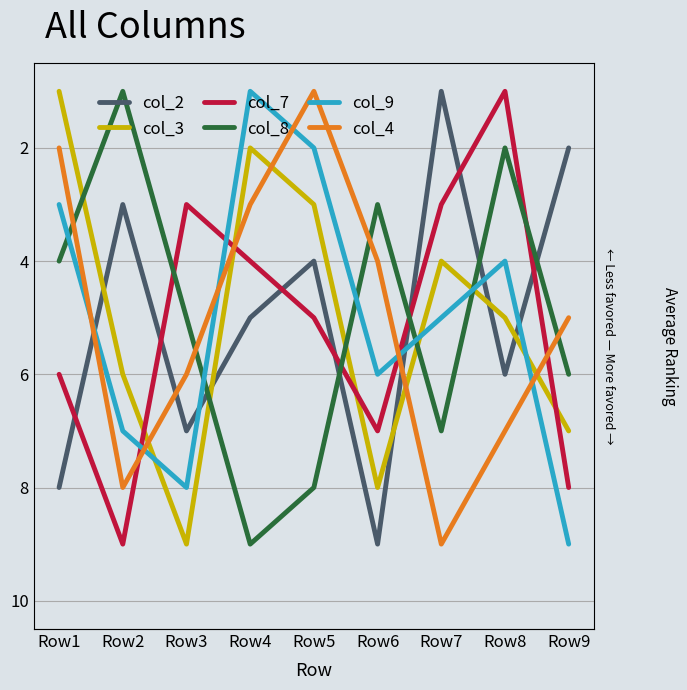

Does the chart have visible grid lines?

Yes